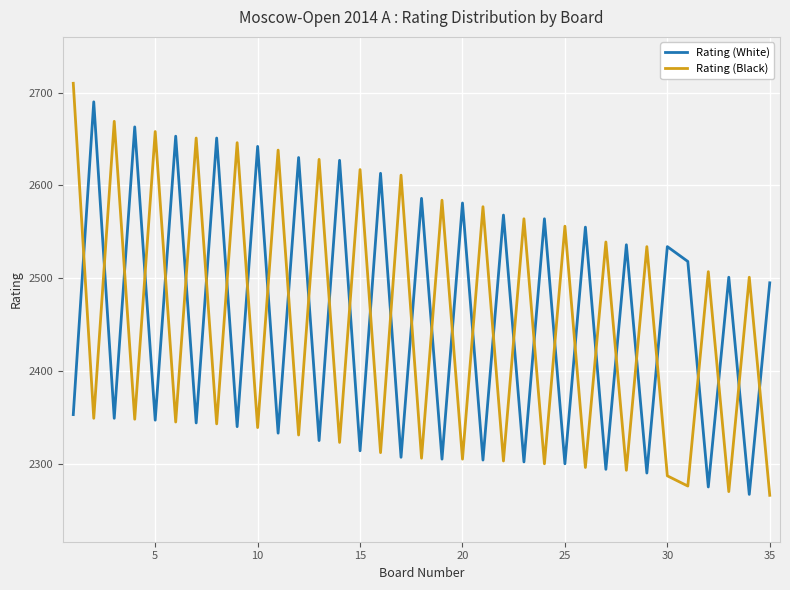

True or false: Rating (Black) and Rating (White) cross at least once.

True